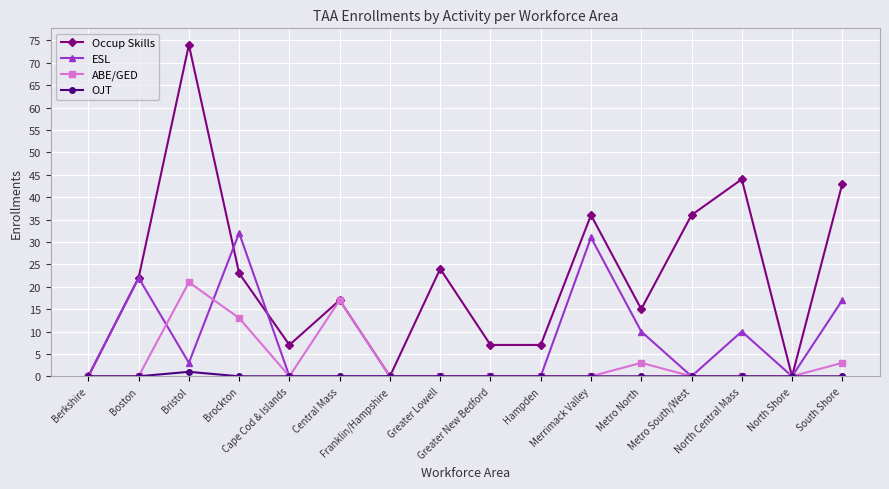

What is the spread (max minus min) of values at Greater New Bedford?

7